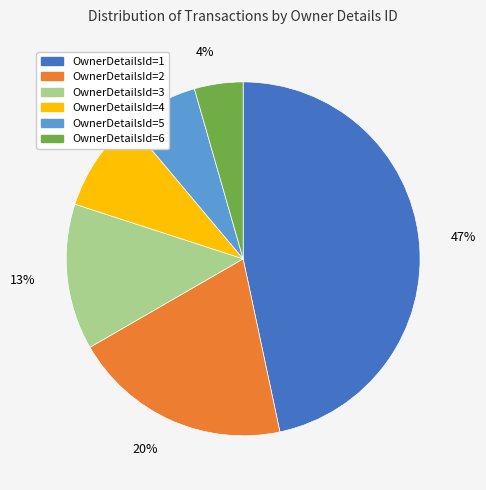

To the nearest percent, what portion does OwnerDetailsId=3 represent?

13%